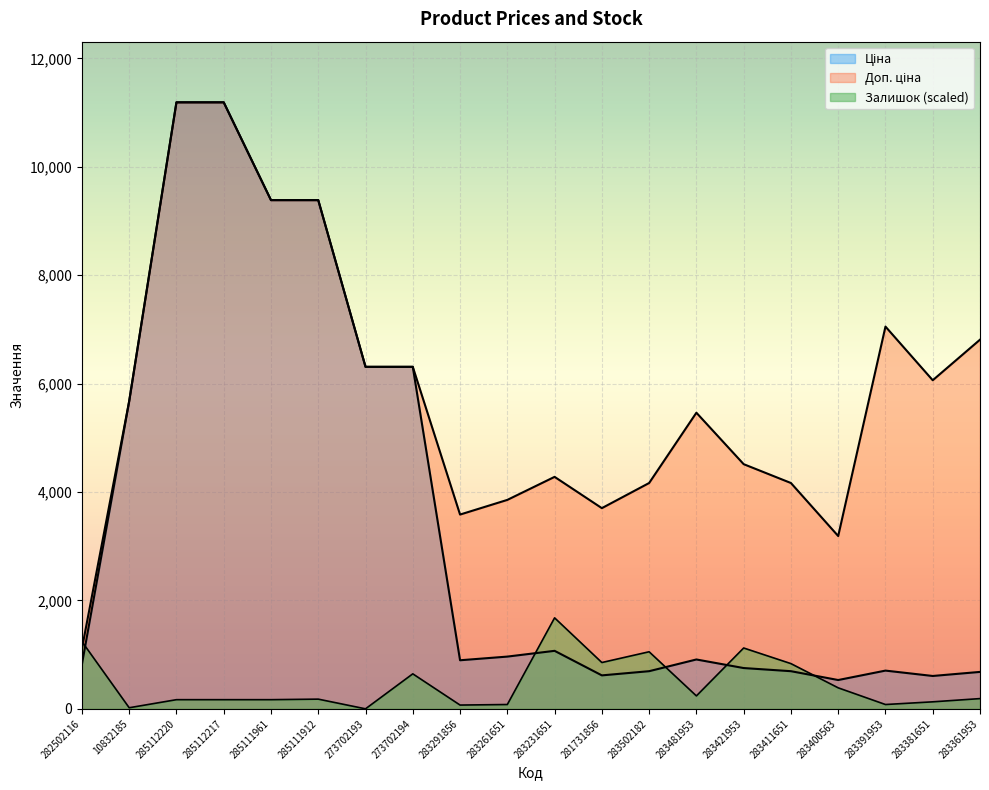

What is the maximum value for Ціна?

11188.2